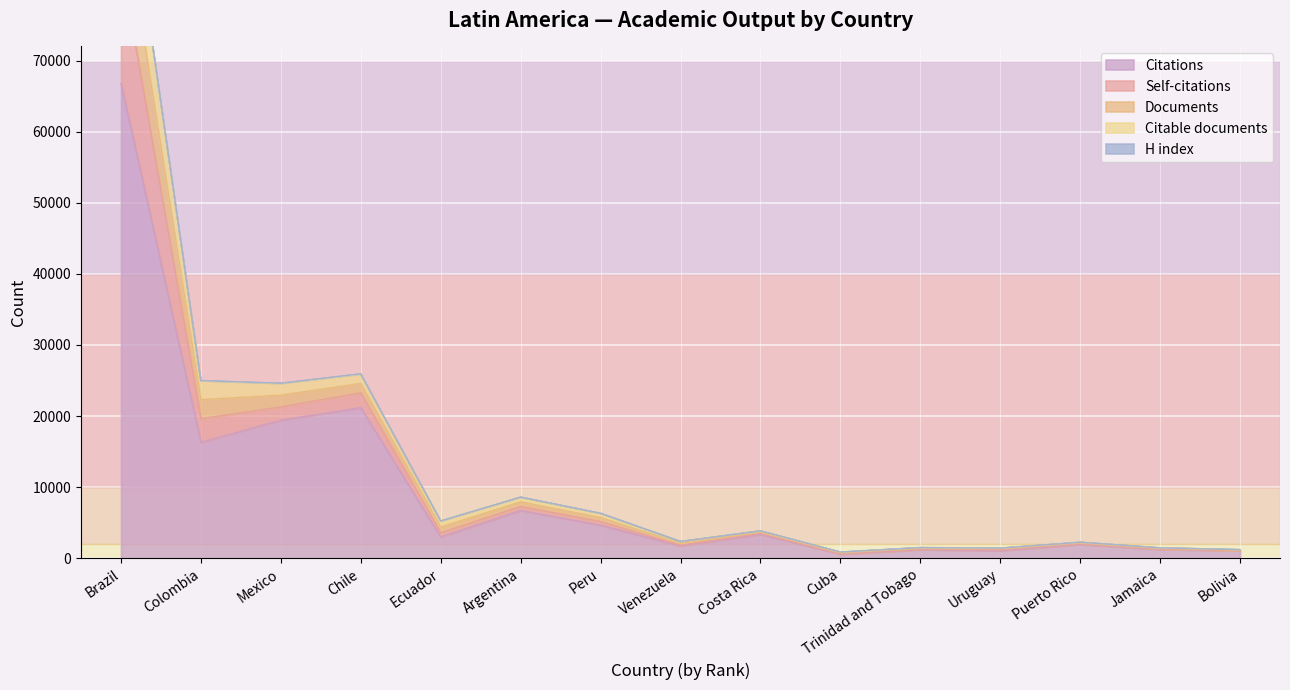

True or false: Citations has a value of 1749 at Venezuela.

True